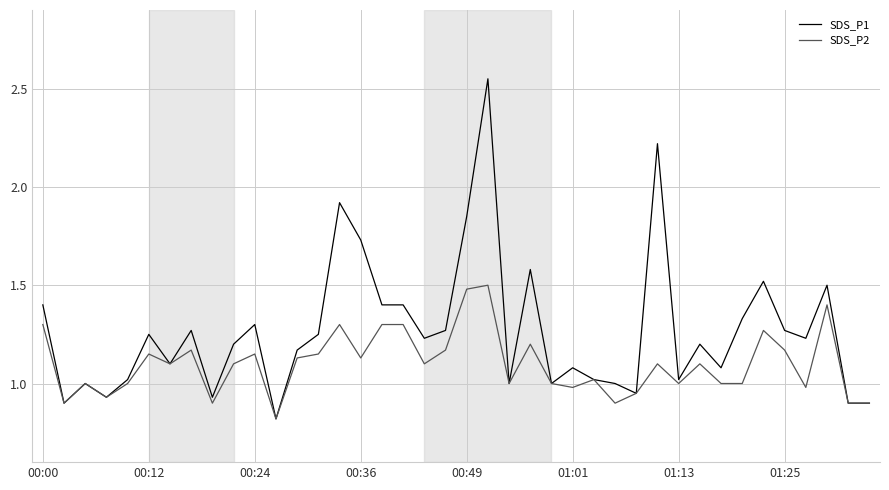

Which series has the widest spread of values?

SDS_P1